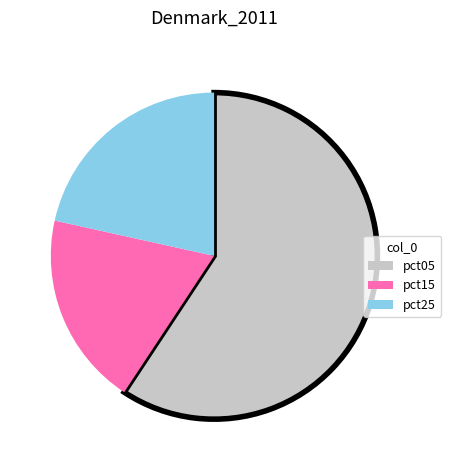

How many slices are in this pie chart?

3